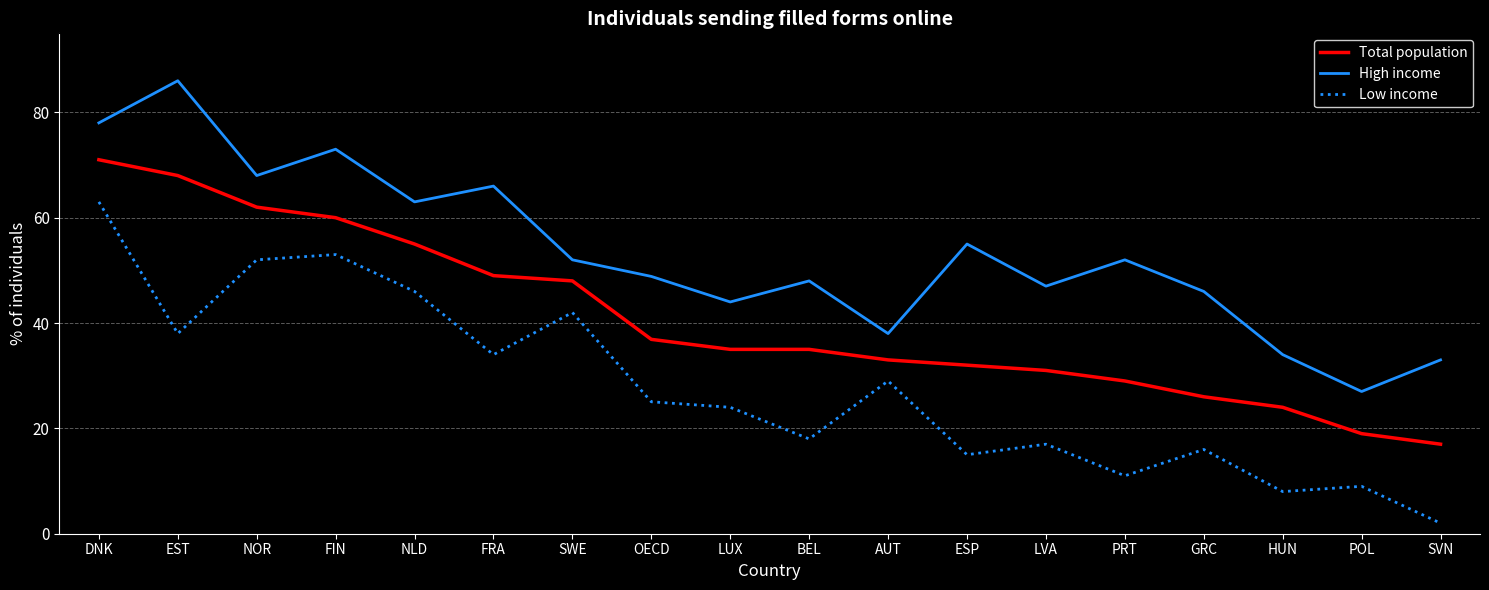

What is the sum of the Total population values at FRA and SWE?

97.0